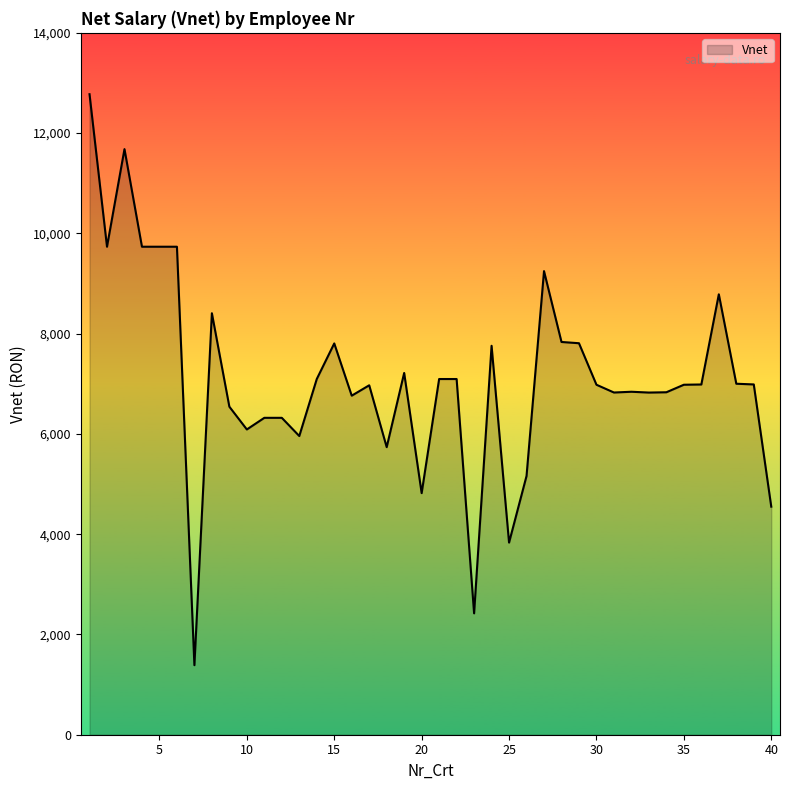

What is the minimum value shown in the chart?

1387